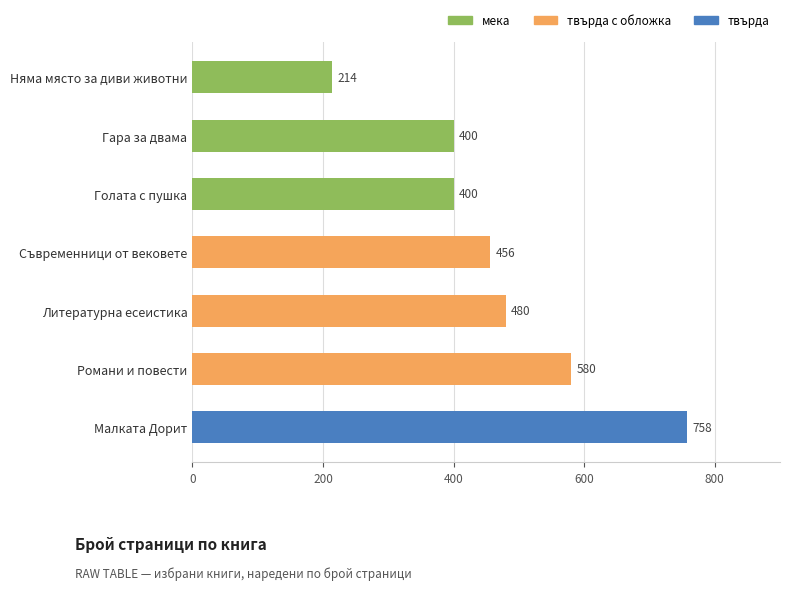

Which category has the lowest value across all series?

Няма място за диви животни